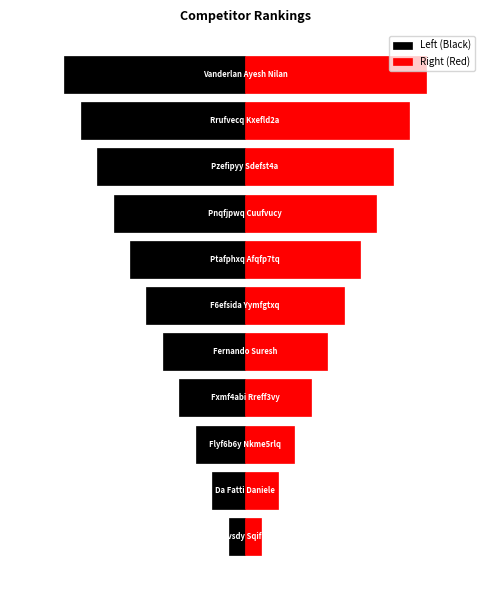

Where is Right (Red) nearest to the value 6?

5